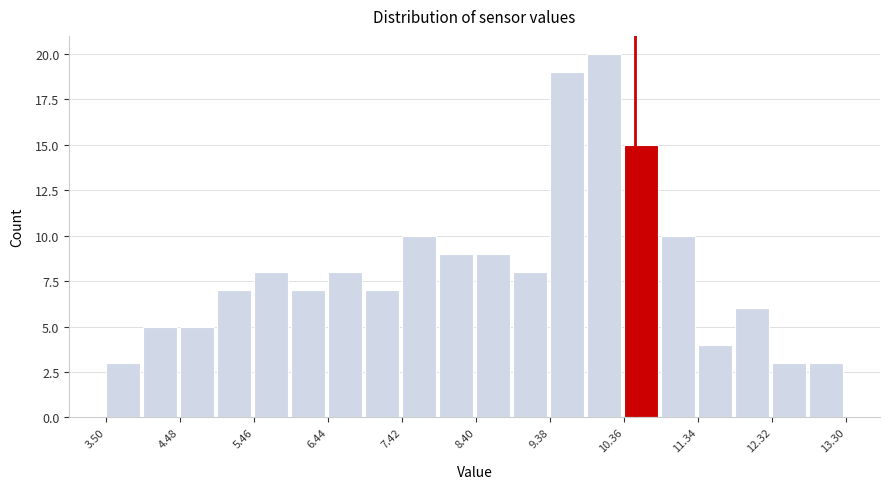

Reading left to right, transcribe this chart: for each bar, give the range it covers on the x-axis and its height. Neither the bar edges nor the heights are printed on the chart, so give them approximately, as read against the axes.

3.50 to 3.99: 3
3.99 to 4.48: 5
4.48 to 4.97: 5
4.97 to 5.46: 7
5.46 to 5.95: 8
5.95 to 6.44: 7
6.44 to 6.93: 8
6.93 to 7.42: 7
7.42 to 7.91: 10
7.91 to 8.40: 9
8.40 to 8.89: 9
8.89 to 9.38: 8
9.38 to 9.87: 19
9.87 to 10.36: 20
10.36 to 10.85: 15
10.85 to 11.34: 10
11.34 to 11.83: 4
11.83 to 12.32: 6
12.32 to 12.81: 3
12.81 to 13.30: 3